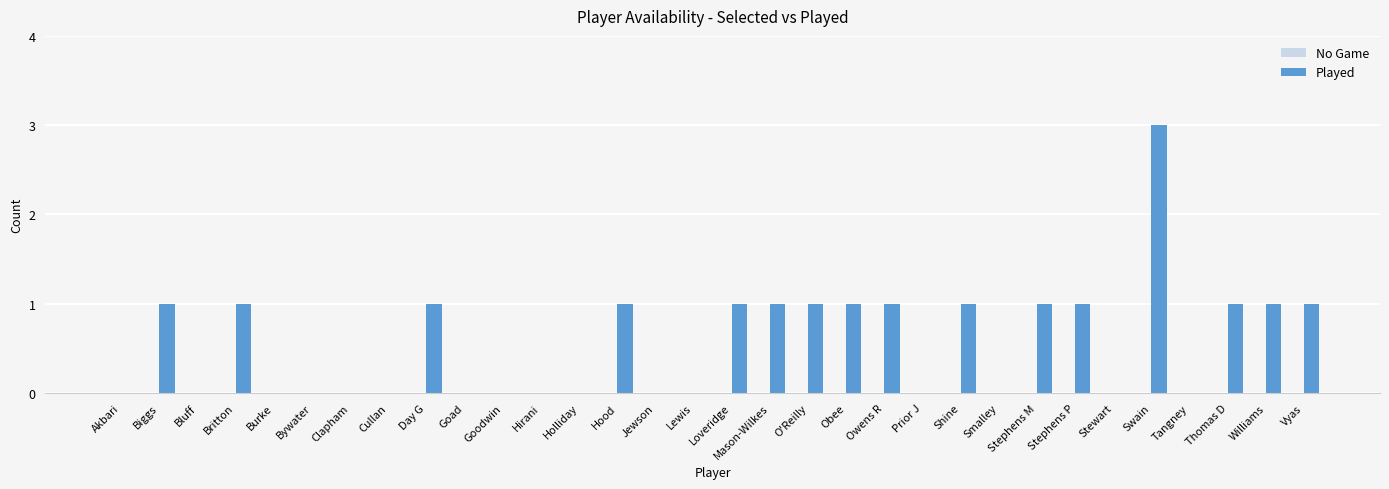

What is the sum of the values at Stewart and Swain?

3